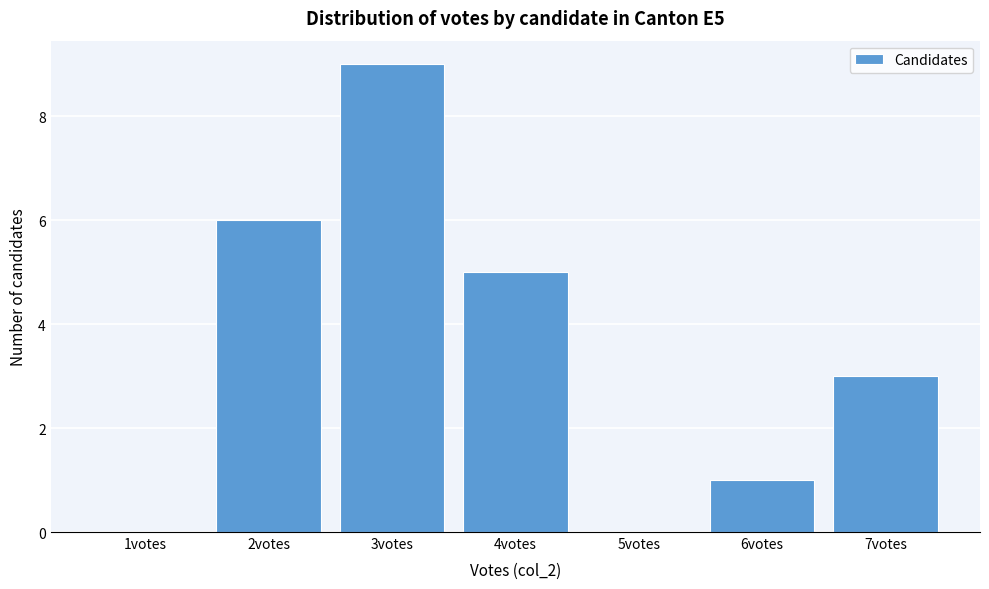

Reading left to right, list all the values displayed in this chart.

1votes=0	2votes=6	3votes=9	4votes=5	5votes=0	6votes=1	7votes=3